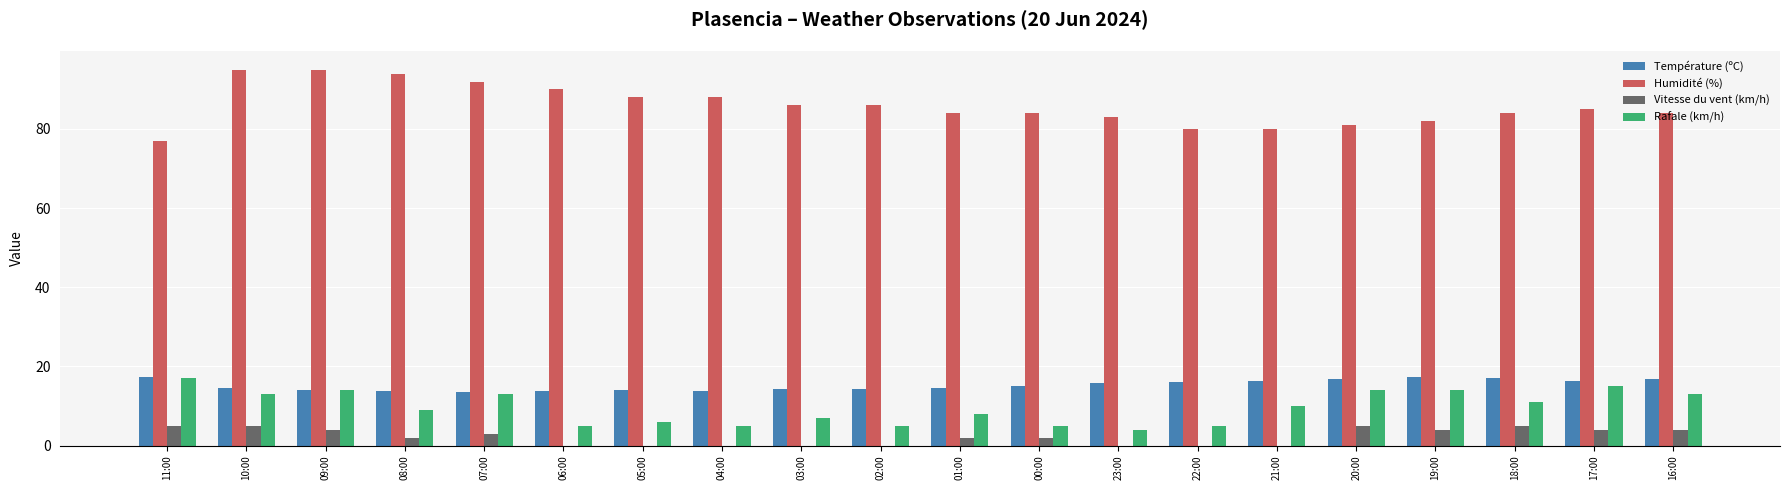

What is the sum of all Humidité (%) values?

1718.0